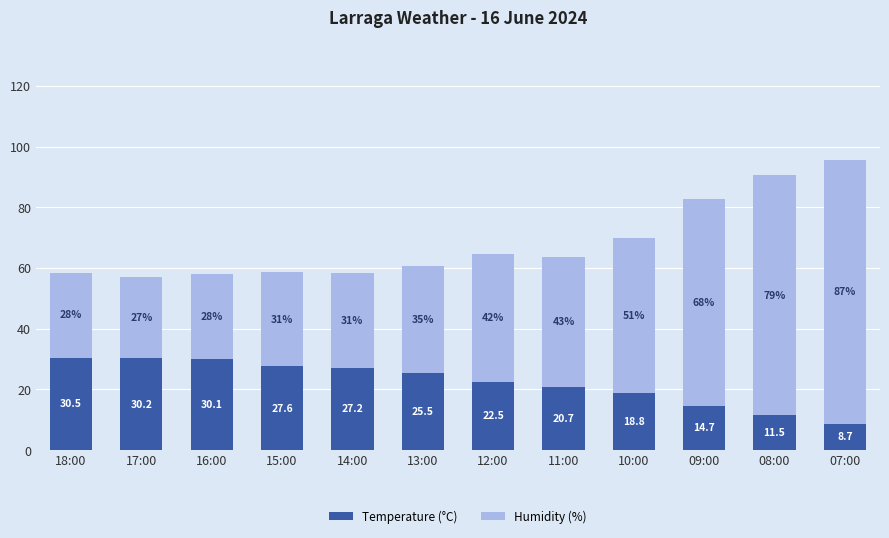

List the labels in order of Temperature (°C) value, largest first.

18:00, 17:00, 16:00, 15:00, 14:00, 13:00, 12:00, 11:00, 10:00, 09:00, 08:00, 07:00